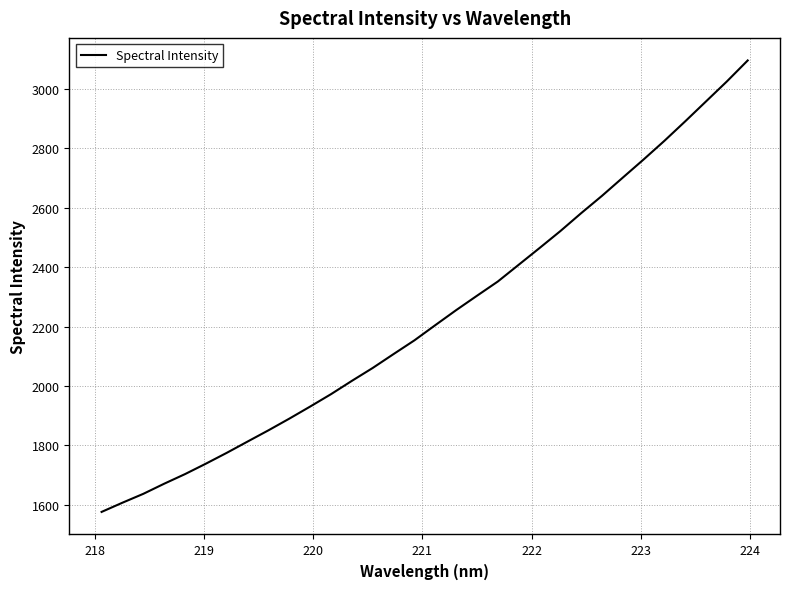

What is the difference between the maximum and minimum values?

1518.2